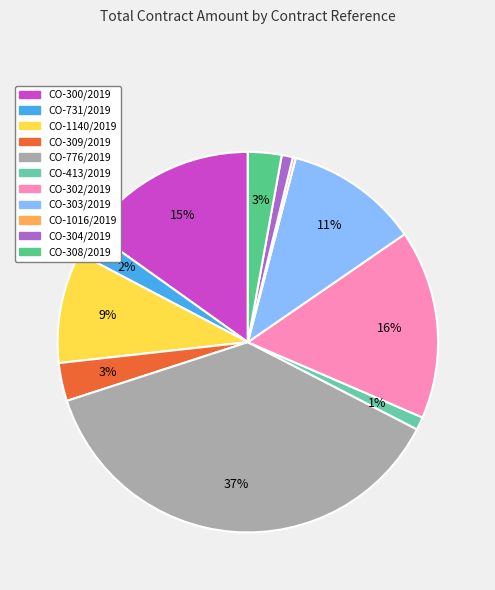

Do CO-1140/2019 and CO-303/2019 together represent more than half of the pie?

No